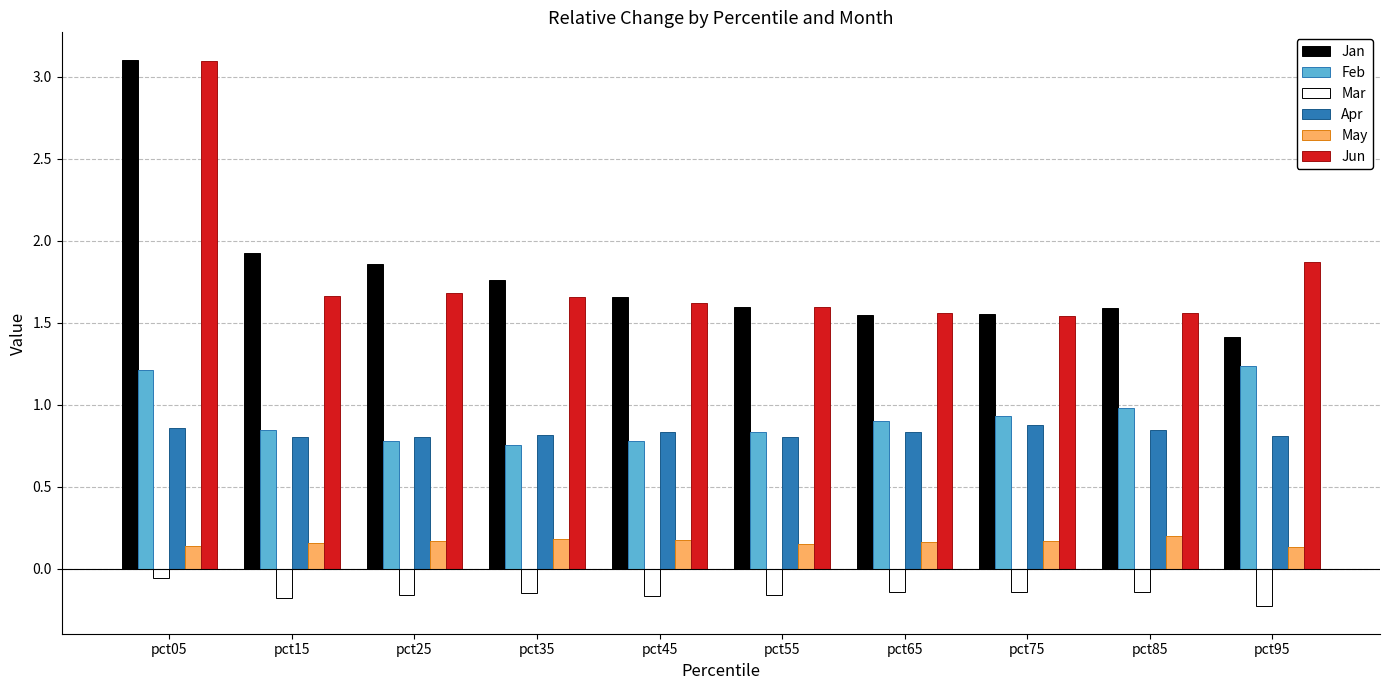

Read the Jun value at pct05.

3.1